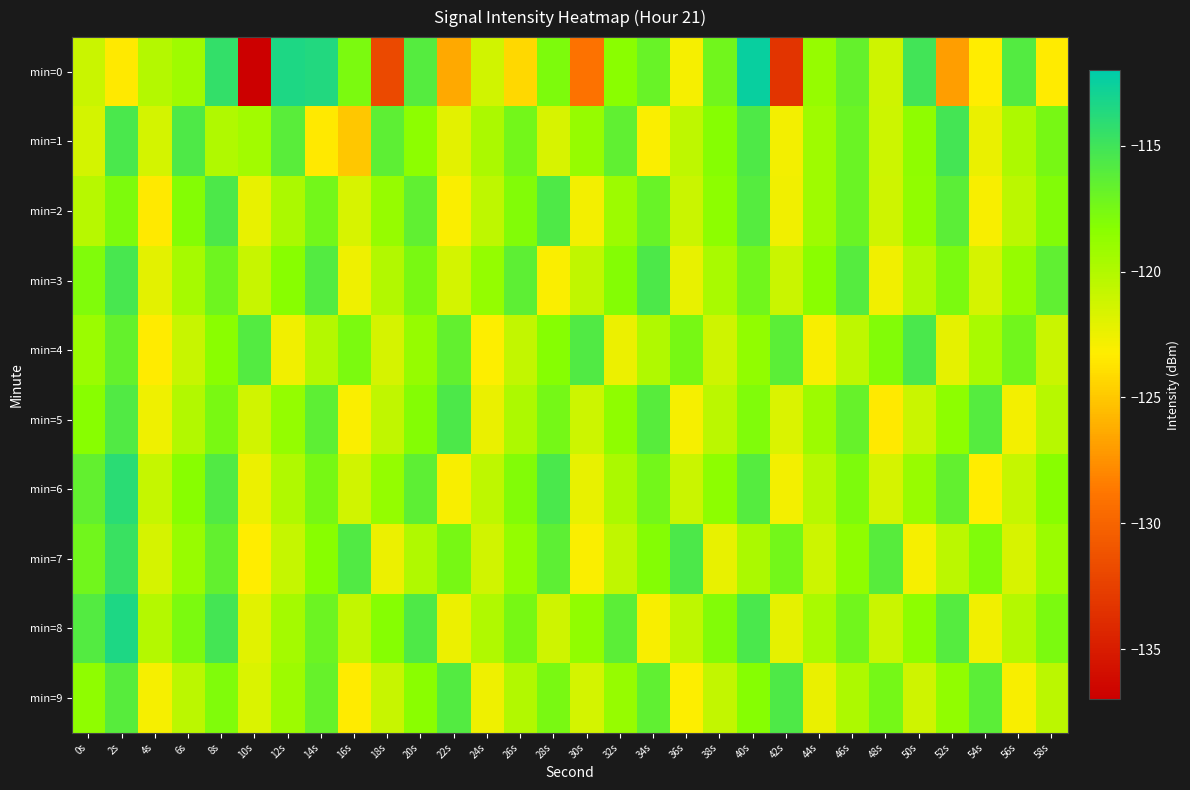

What is the total value across all series at 36s?

-1207.4